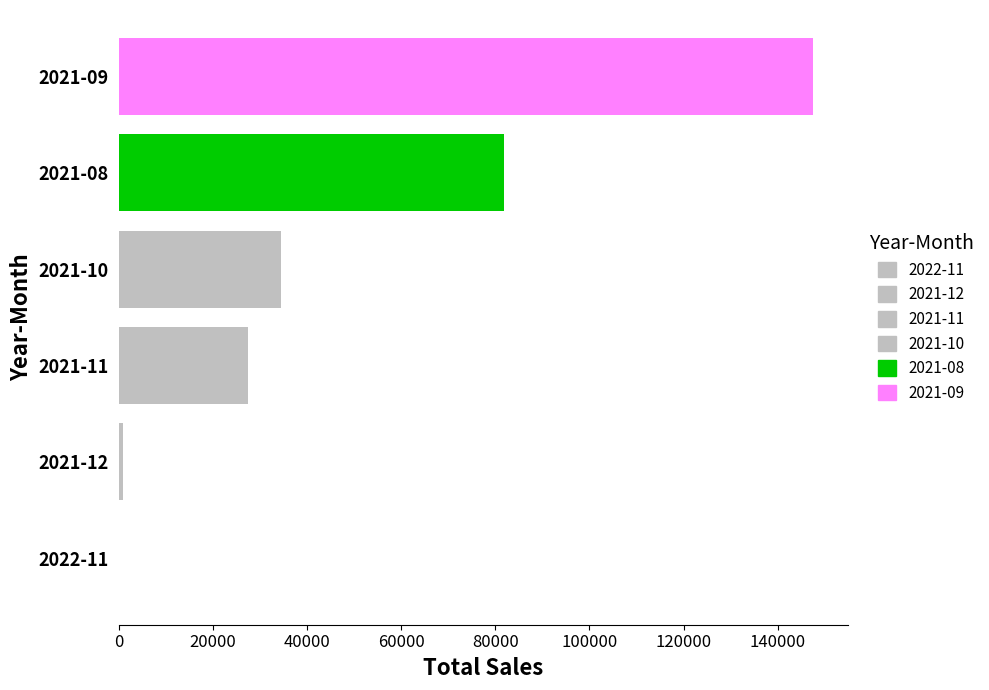

Which has a higher value, 2022-11 or 2021-08?

2021-08